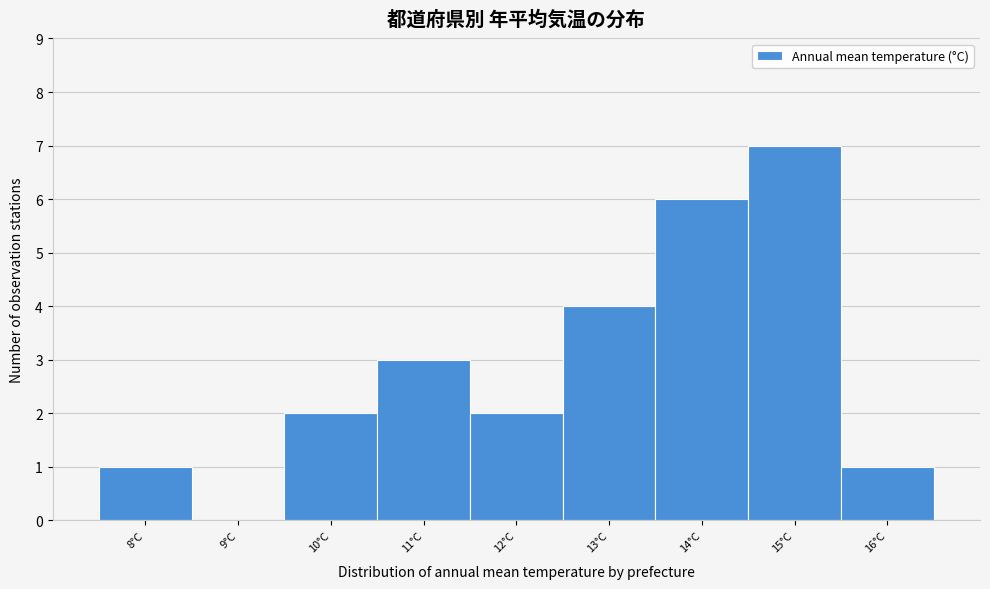

Reading left to right, list all the values displayed in this chart.

8°C=1	9°C=0	10°C=2	11°C=3	12°C=2	13°C=4	14°C=6	15°C=7	16°C=1